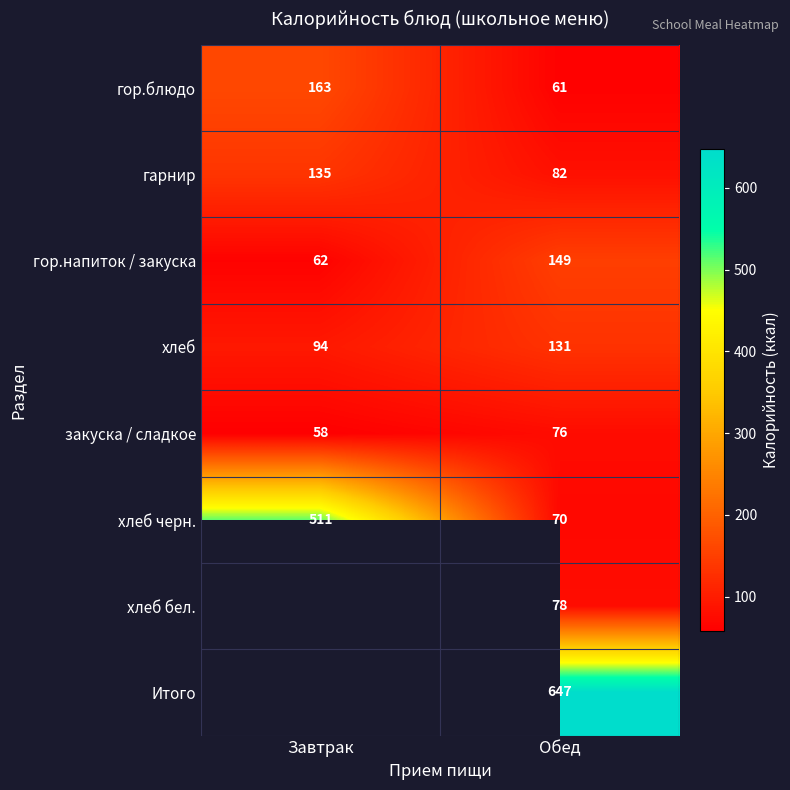

What is the smallest value displayed?

58.0